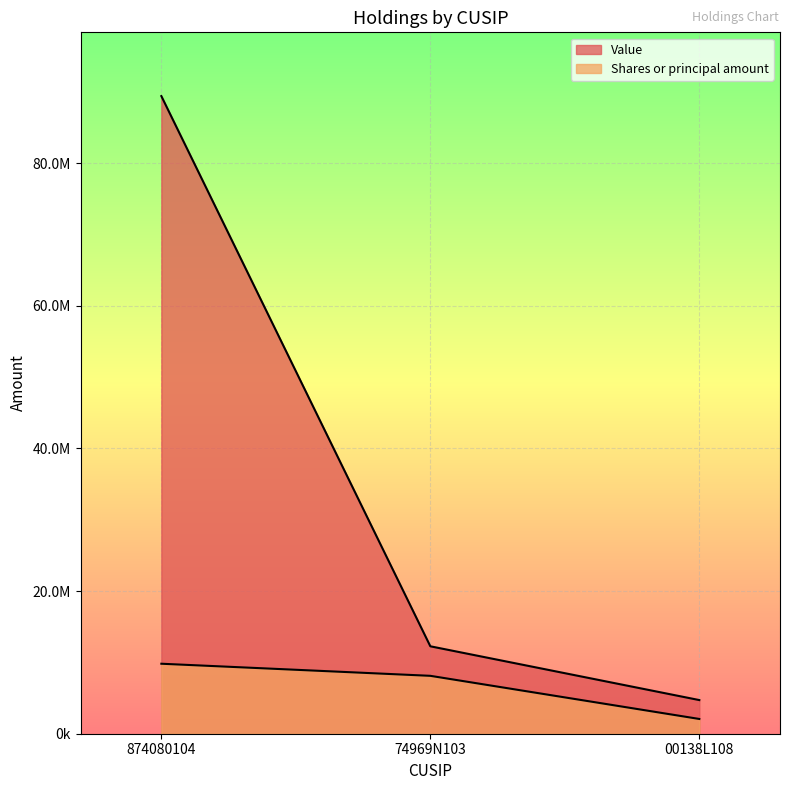

Where does the Shares or principal amount series first go above 8118395?

874080104